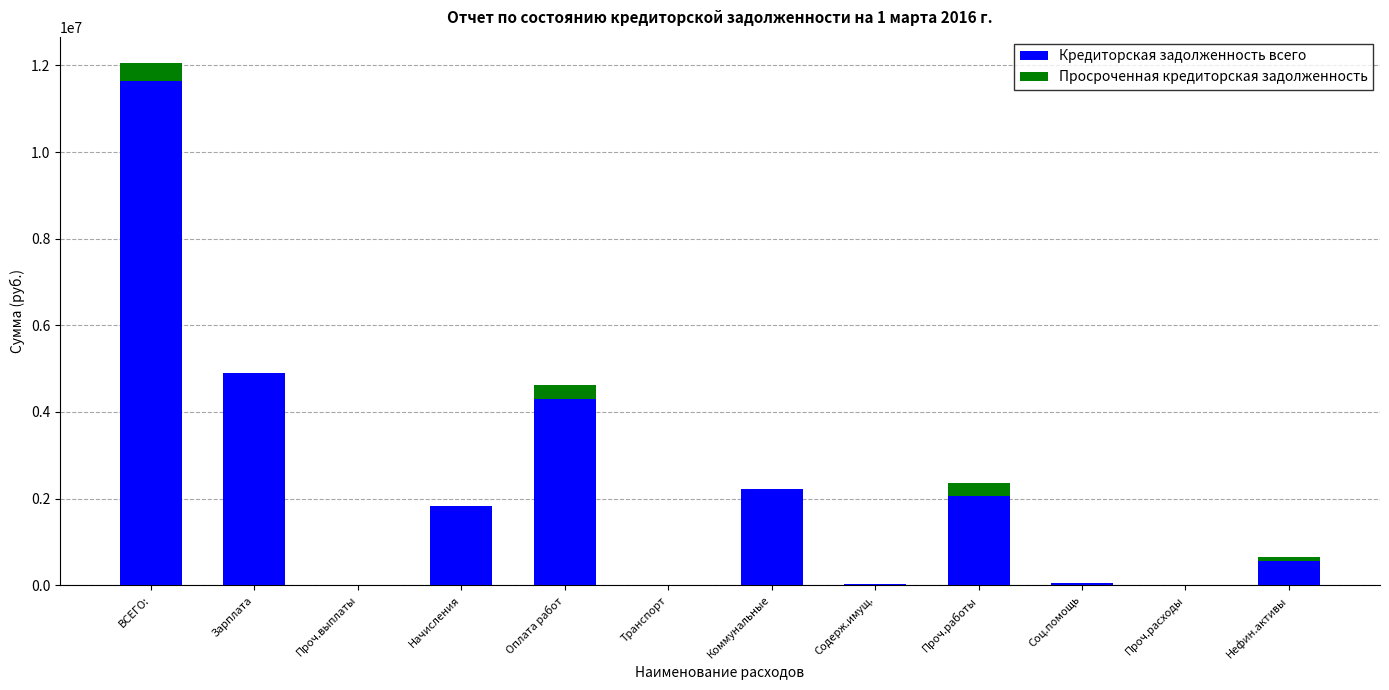

The value of Кредиторская задолженность всего at Коммунальные is 2945409.9. True or false?

False